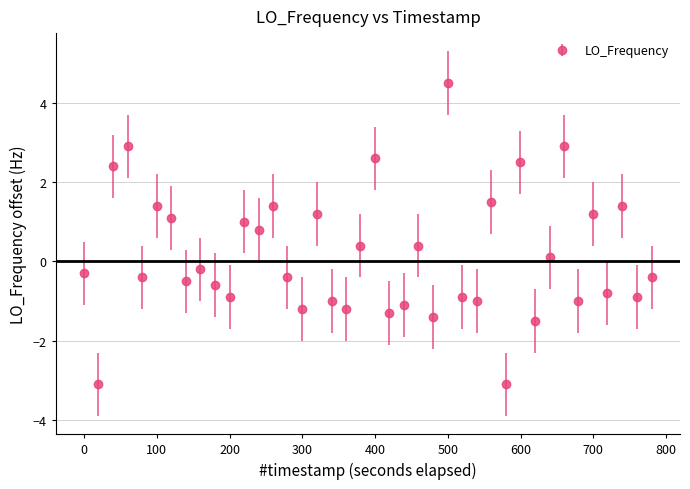

What is the smallest value displayed?

-3.1